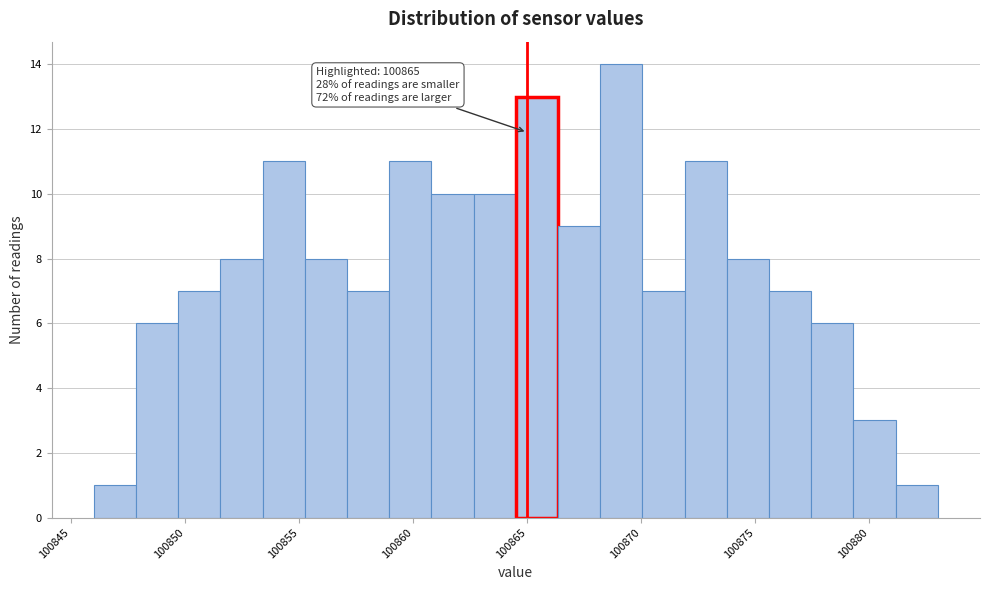

Around what value on the x-axis is the tallest bar? Give the approximate position of its centre, as read against the axis.

100869.0